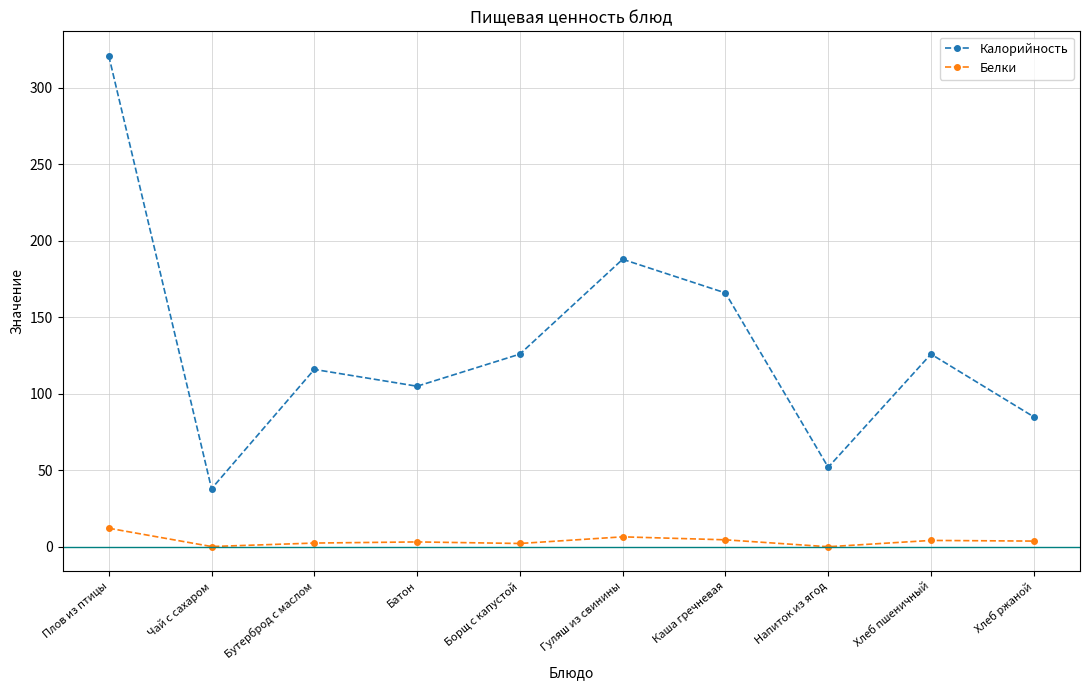

What is the total value across all series at Батон?

108.2